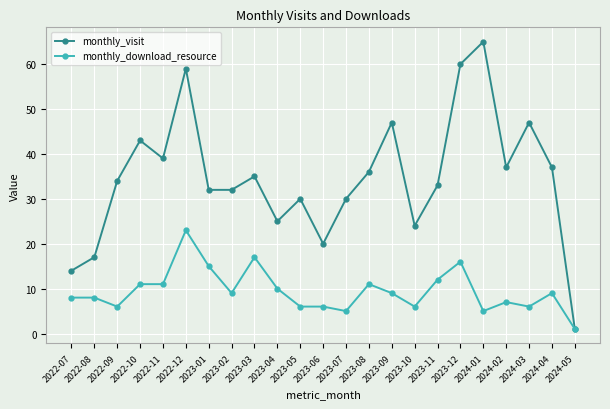

What position from the right is 2022-10?

20